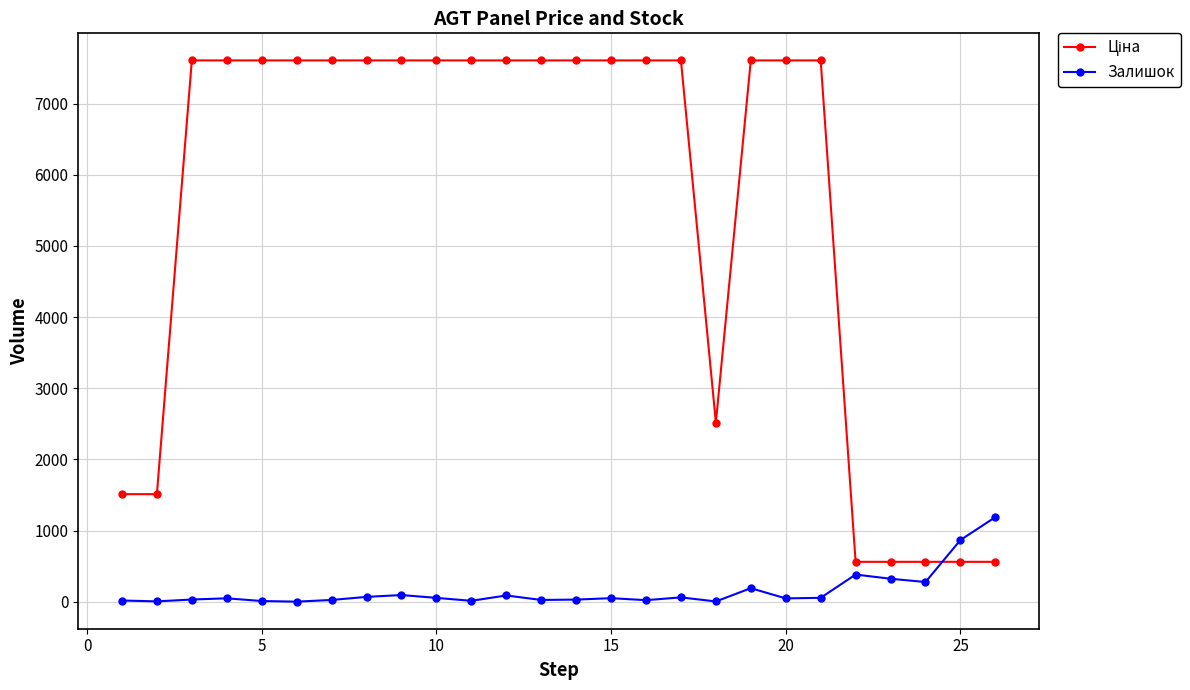

What is the difference between the maximum and second lowest values in the Залишок series?

1185.0